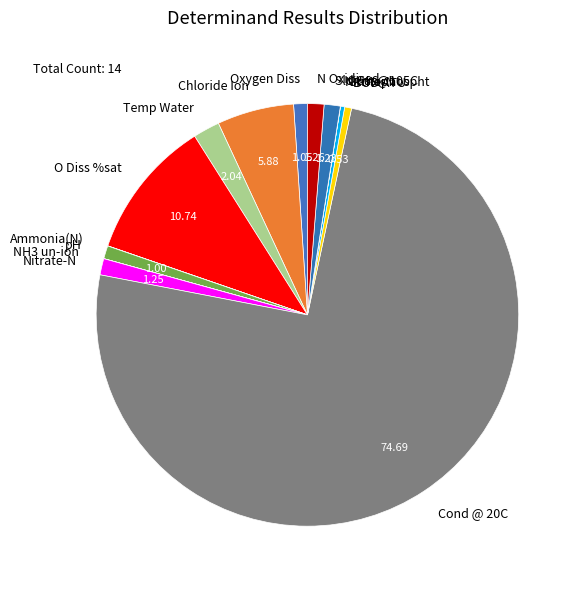

Does pH account for over 50% of the chart?

No